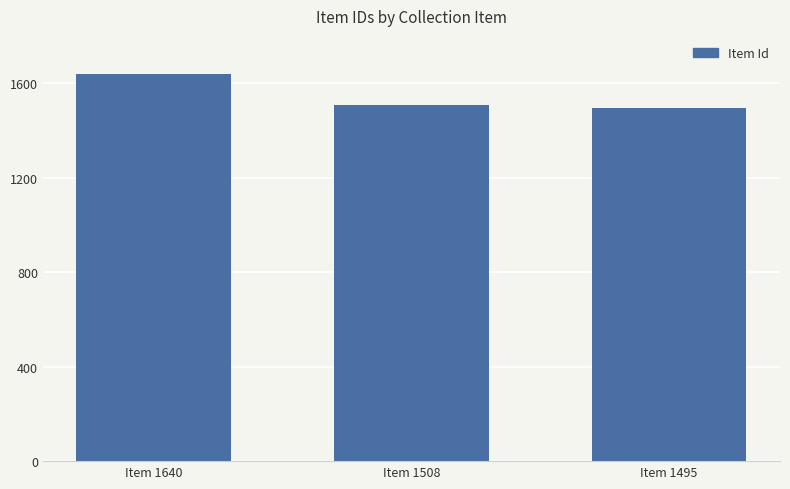

Does the chart contain any negative values?

No